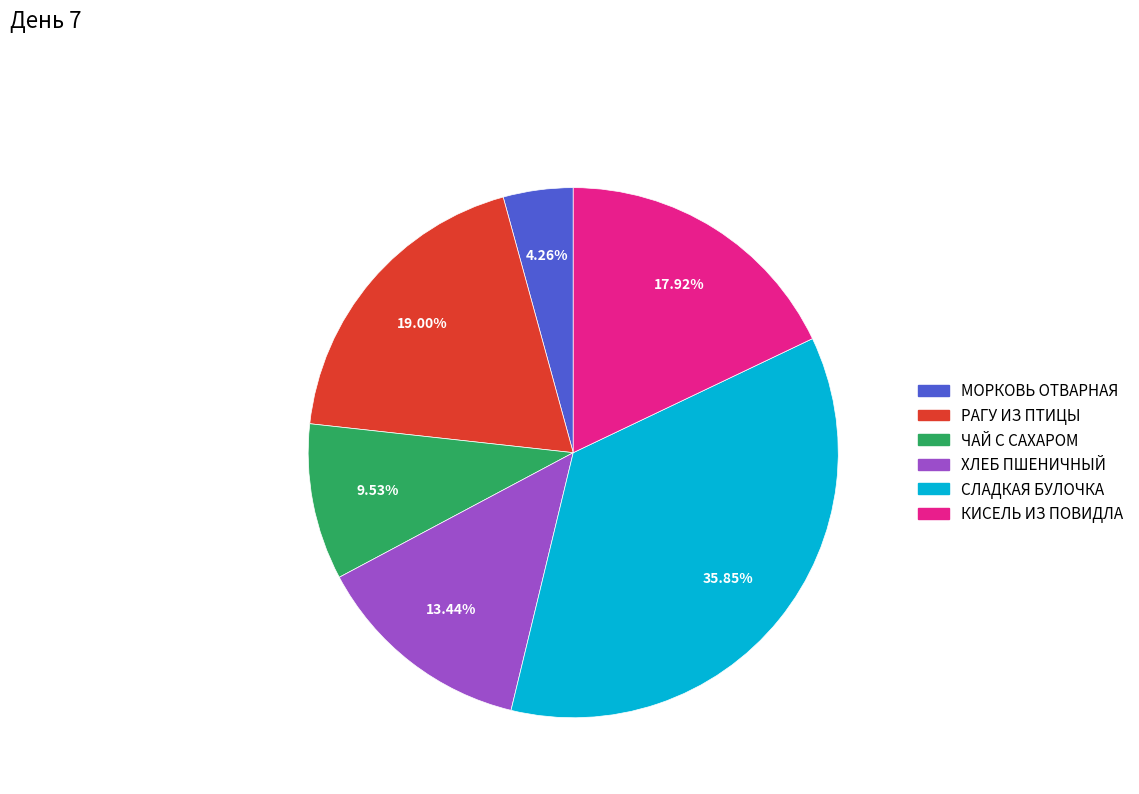

To the nearest percent, what is the average slice percentage?

17%